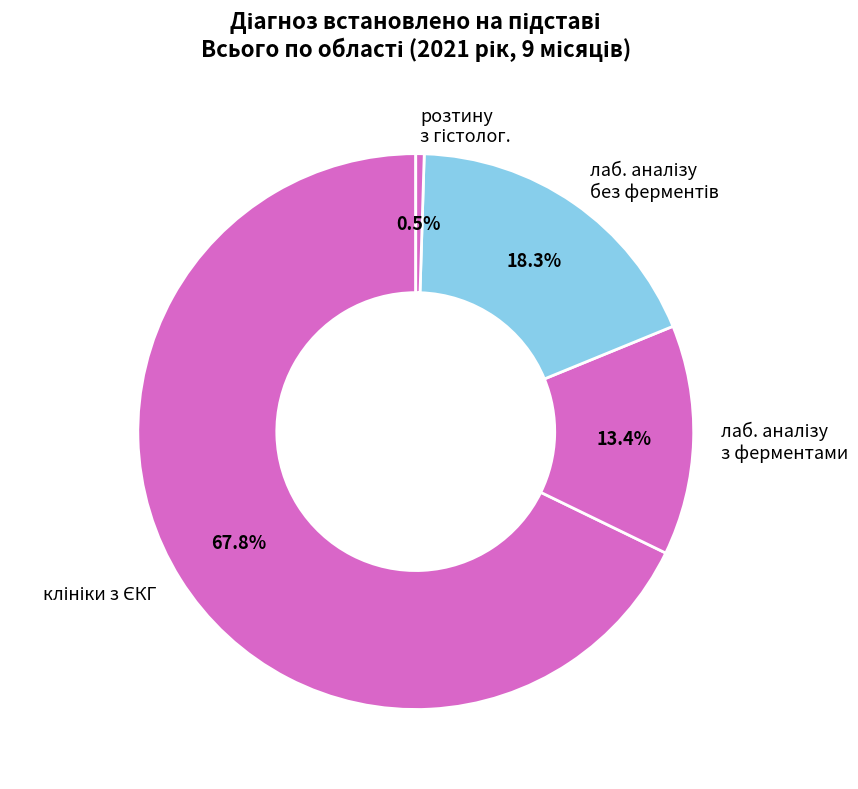

How many segments does this pie chart have?

4